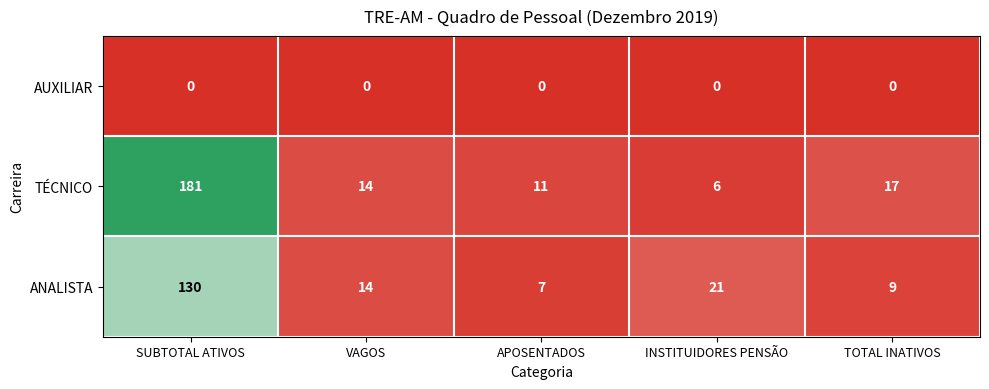

At which category is the sum across all series the highest?

SUBTOTAL ATIVOS